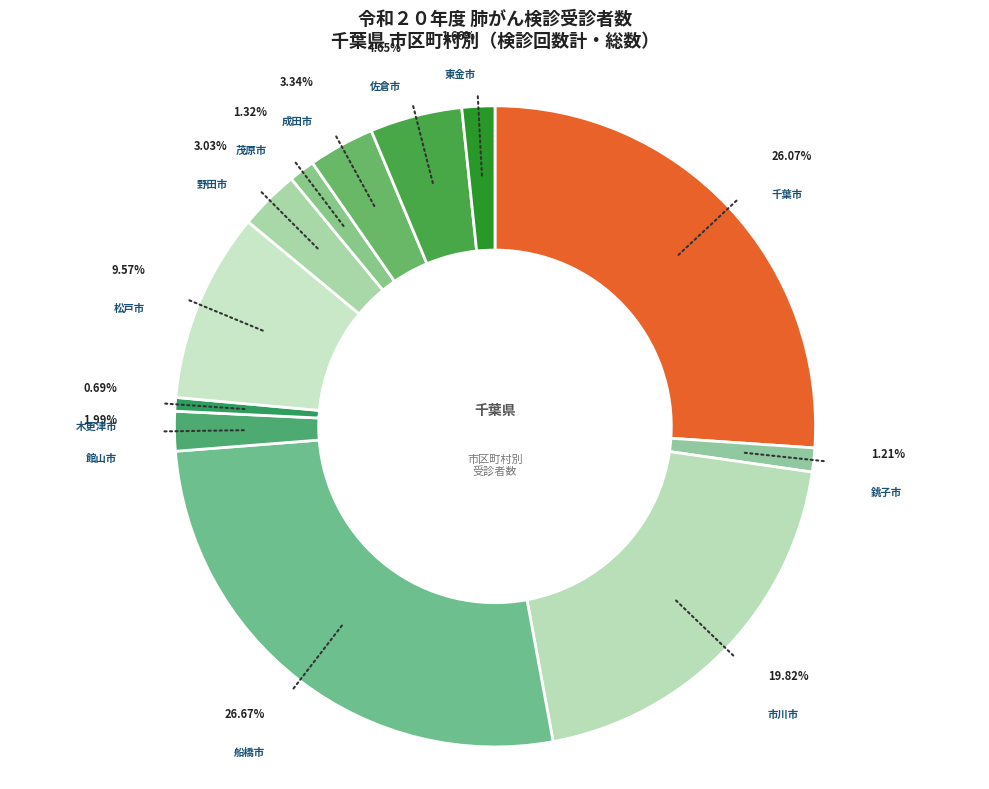

How many slices are in this pie chart?

12